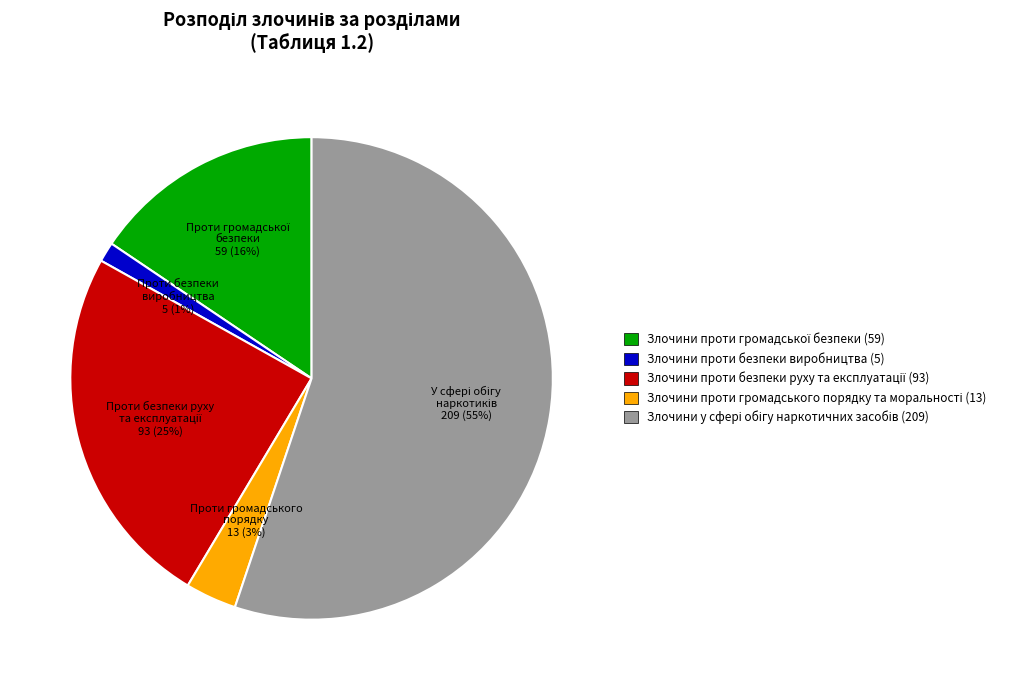

How many segments does this pie chart have?

5